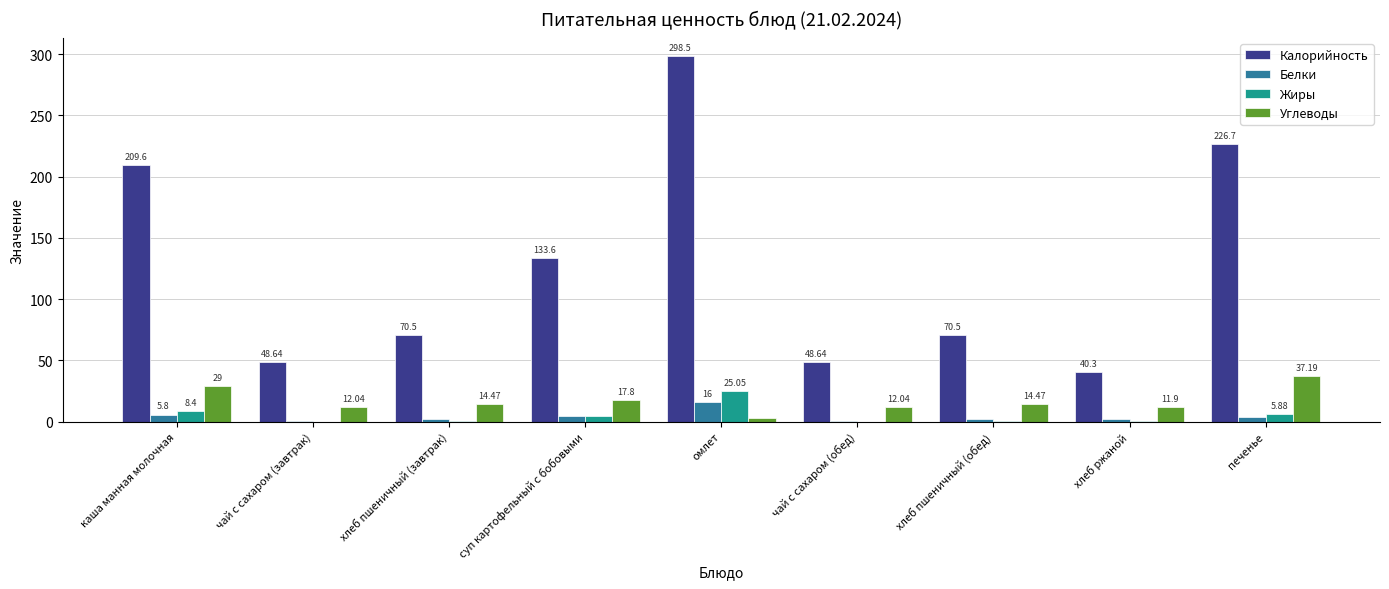

At which label is Жиры closest to 12?

каша манная молочная